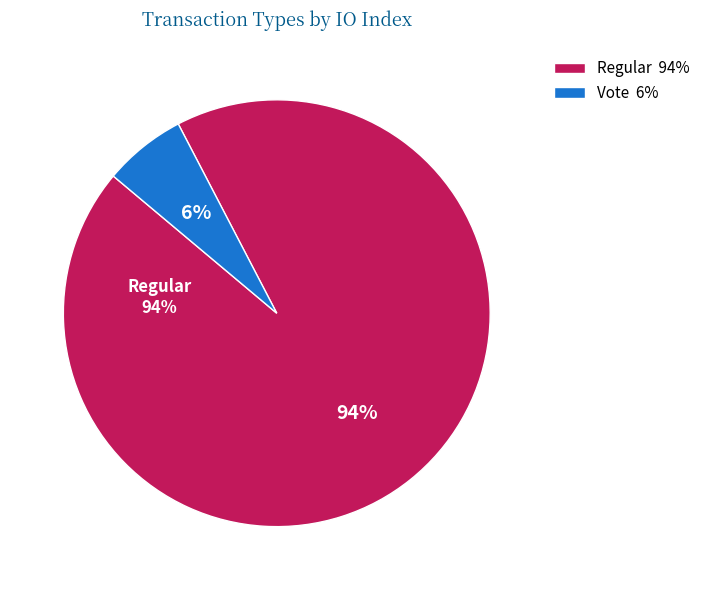

Count the number of slices in the pie.

2